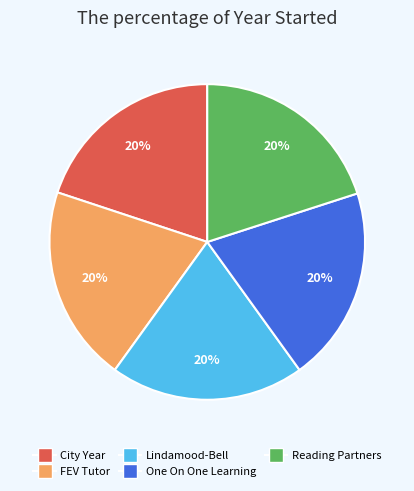

Approximately how many times larger is the value at Reading Partners compared to City Year?

1.0